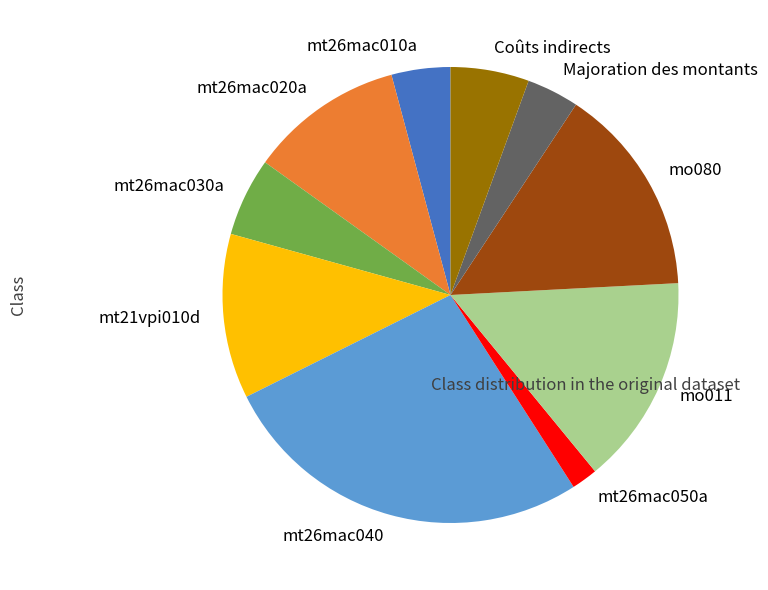

True or false: mt26mac040 accounts for 27% of the total.

True